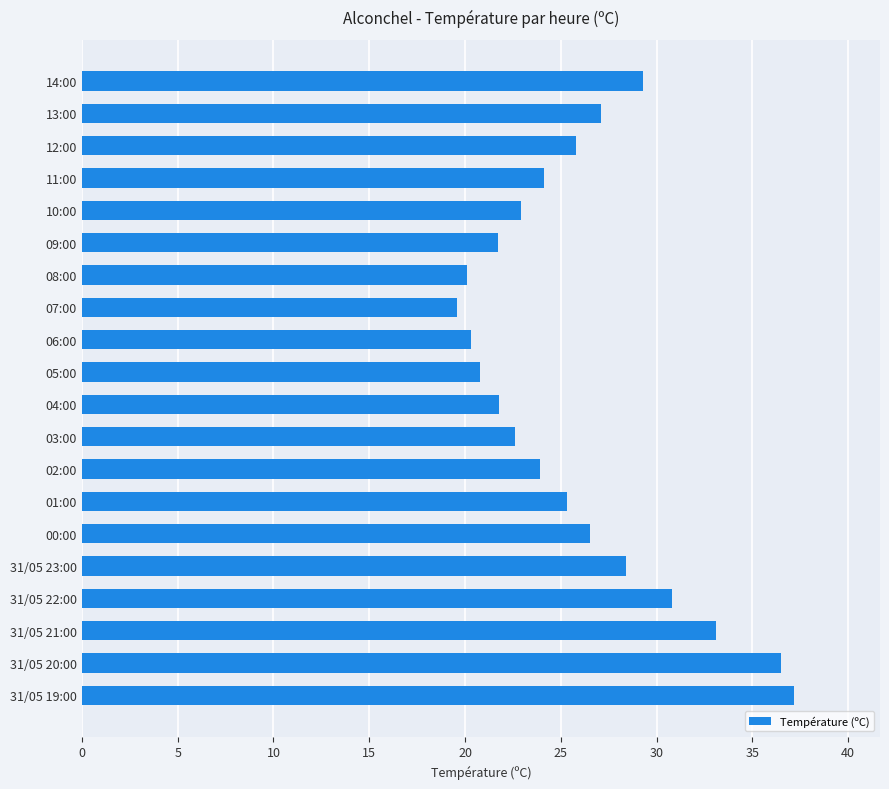

What is the difference between the second highest and minimum values?

16.9